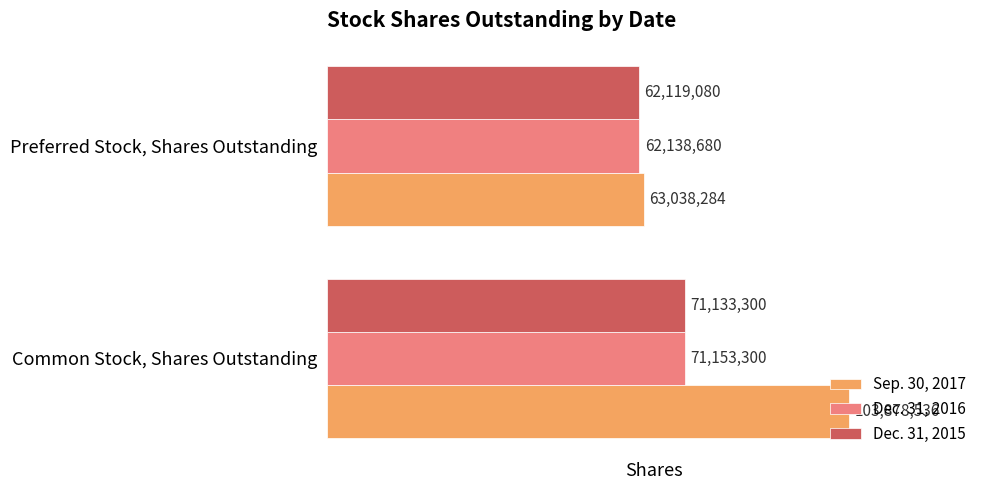

The Dec. 31, 2015 series shows 62119080 at Preferred Stock, Shares Outstanding. True or false?

True